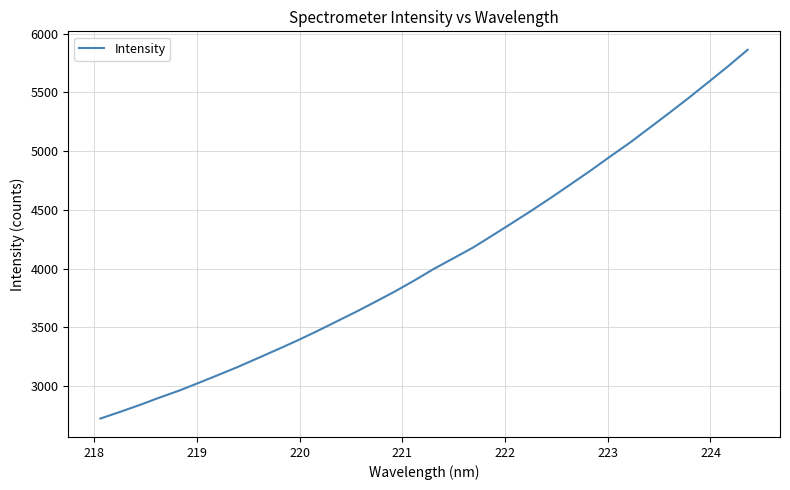

What is the smallest value displayed?

2721.7